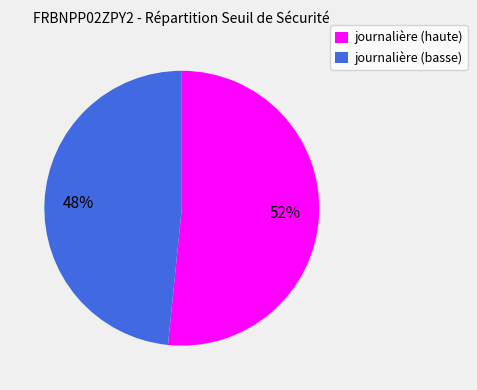

Is it true that journalière (basse) is 48% of the pie?

True